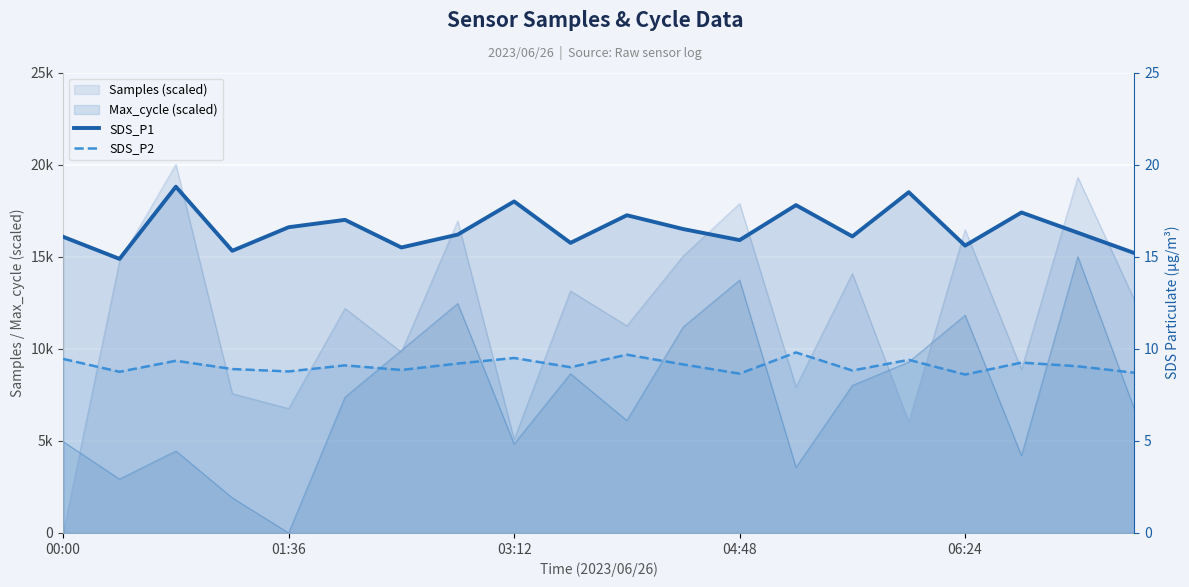

What is the difference between the maximum and minimum values in the SDS_P2 series?

1.2